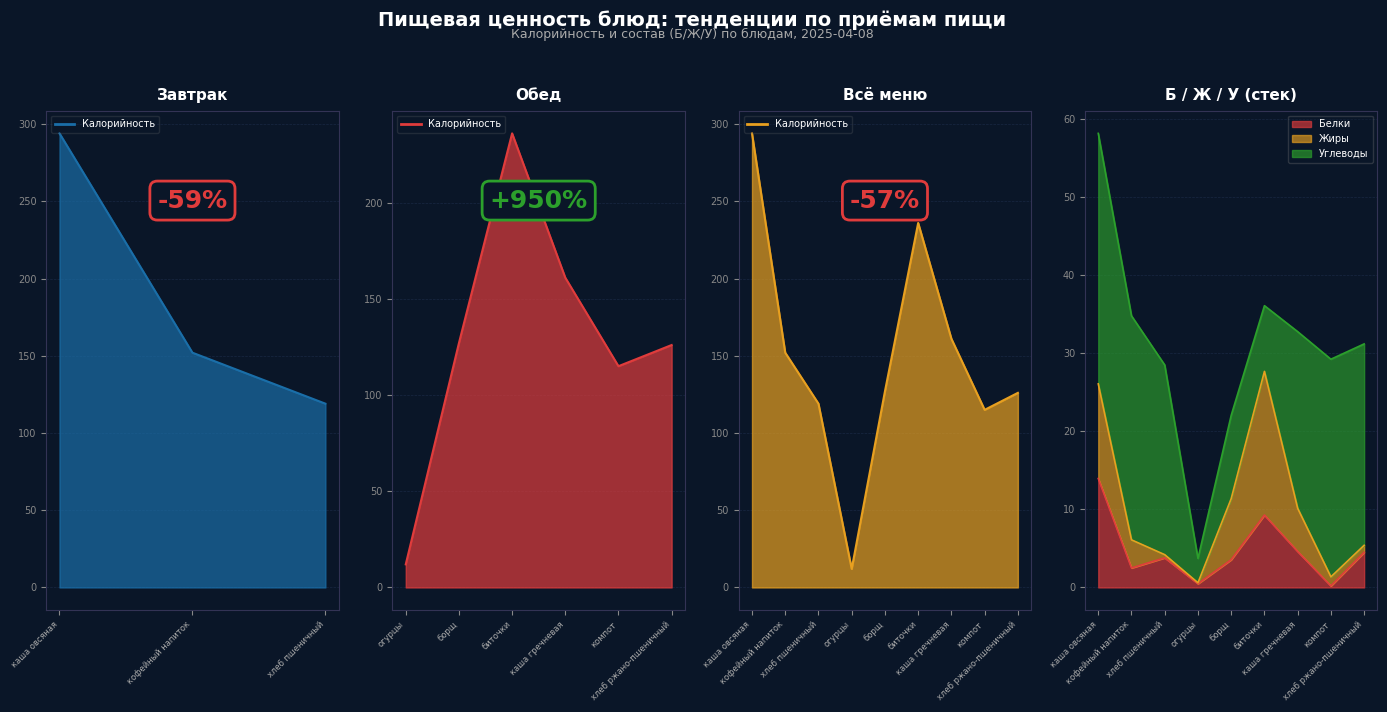

What is the sum of the Белки values at огурцы and биточки?

9.8